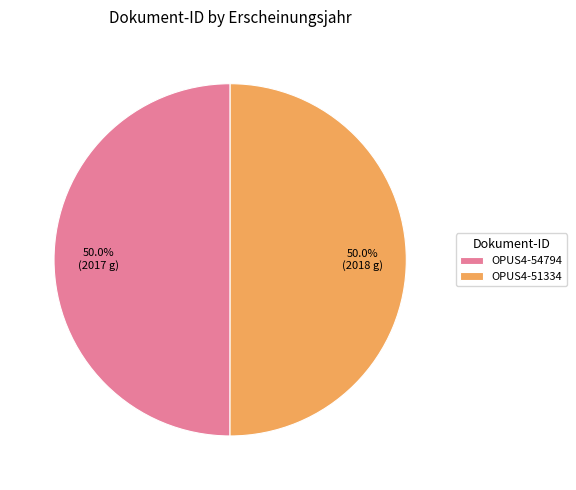

What is the ratio of the value at OPUS4-54794 to the value at OPUS4-51334?

1.0